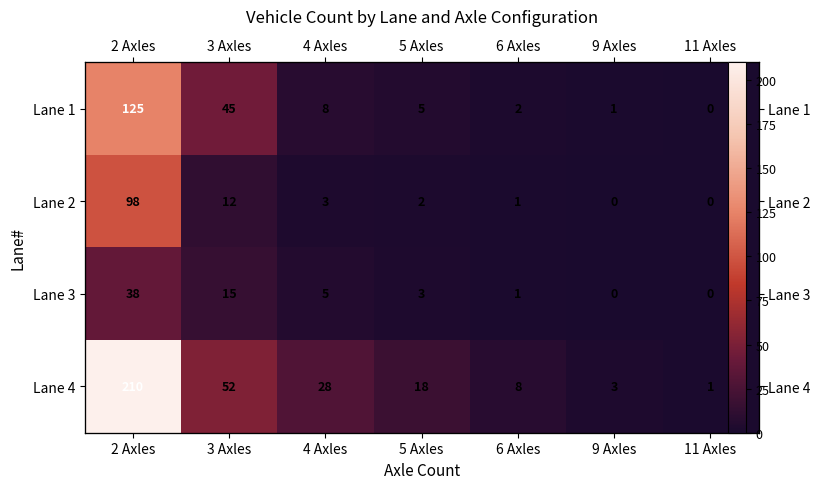

What is the sum of all Lane 2 values?

116